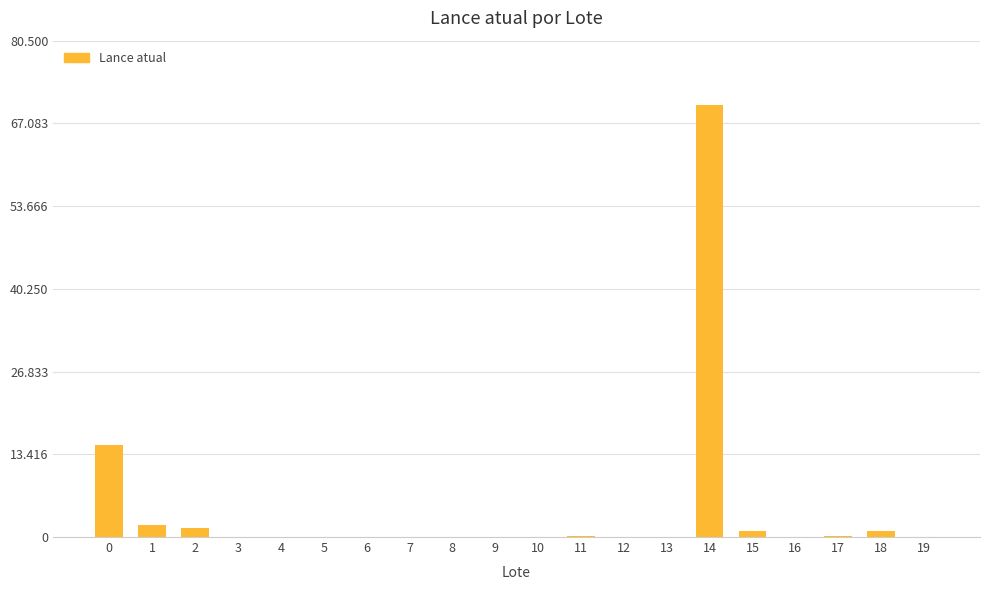

Approximately how many times larger is the value at 12 compared to 5?

1.0